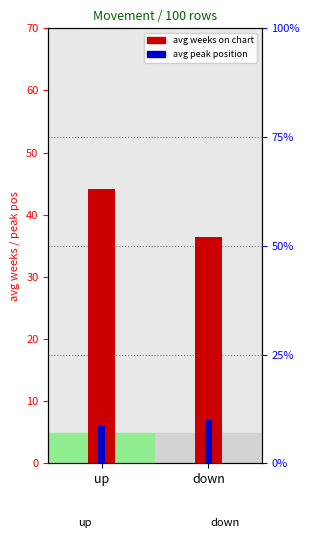

Is it true that avg peak position equals 1.6 at up?

False